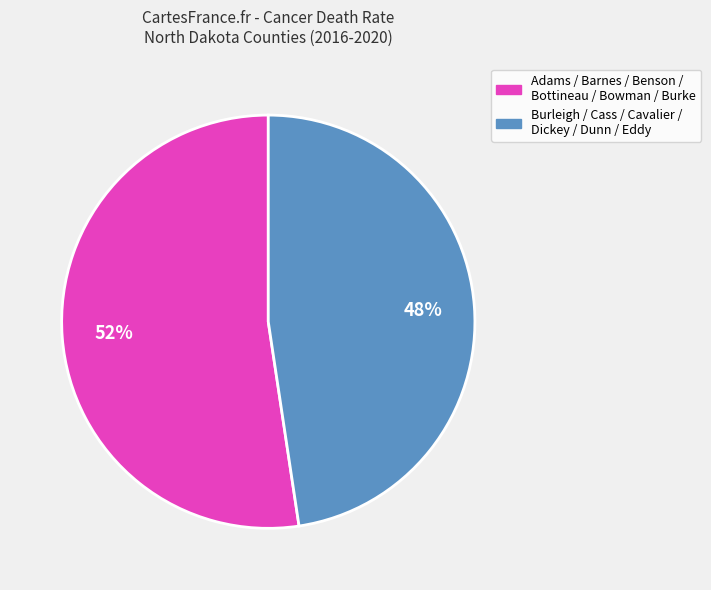

Rank the categories by value from highest to lowest.

Adams / Barnes / Benson / Bottineau / Bowman / Burke, Burleigh / Cass / Cavalier / Dickey / Dunn / Eddy